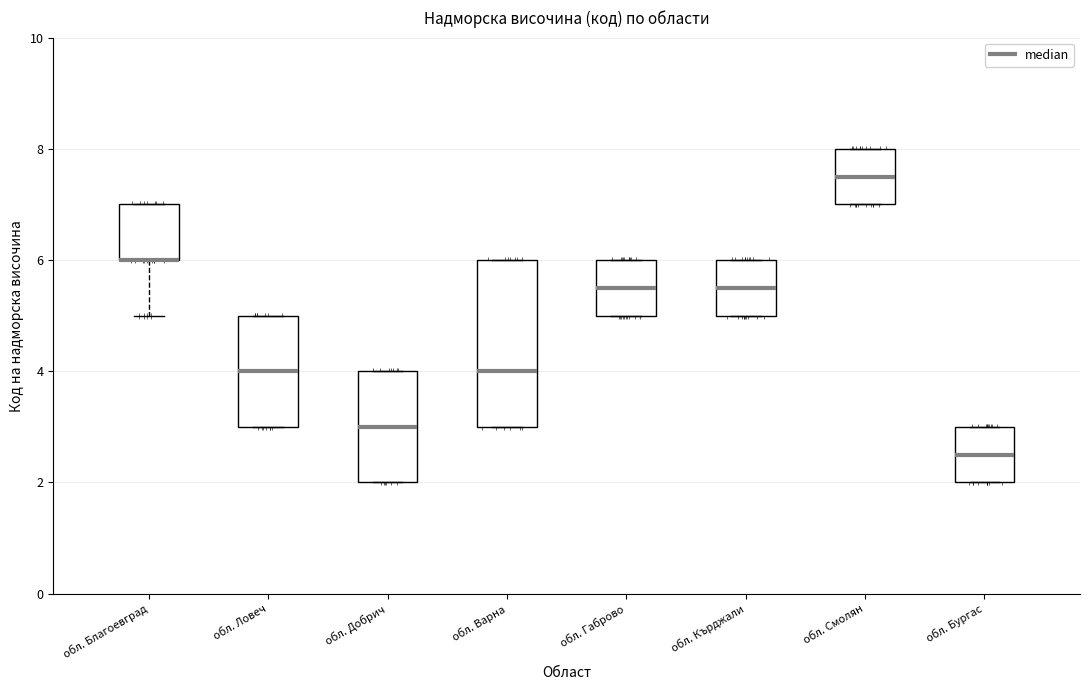

Reading left to right, read every box against the y-axis: the position of its median line, the range the box covers, and the ends of its whiskers. The values are not printed on the chart, so give them approximately, as read against the axis.

обл. Благоевград: median 6.0 (drawn on the box's lower edge), box 6.0 to 7.0, whiskers 5.0 to 7.0
обл. Ловеч: median 4.0, box 3.0 to 5.0, whiskers 3.0 to 5.0
обл. Добрич: median 3.0, box 2.0 to 4.0, whiskers 2.0 to 4.0
обл. Варна: median 4.0, box 3.0 to 6.0, whiskers 3.0 to 6.0
обл. Габрово: median 5.6, box 5.0 to 6.0, whiskers 5.0 to 6.0
обл. Кърджали: median 5.6, box 5.0 to 6.0, whiskers 5.0 to 6.0
обл. Смолян: median 7.6, box 7.0 to 8.0, whiskers 7.0 to 8.0
обл. Бургас: median 2.6, box 2.0 to 3.0, whiskers 2.0 to 3.0